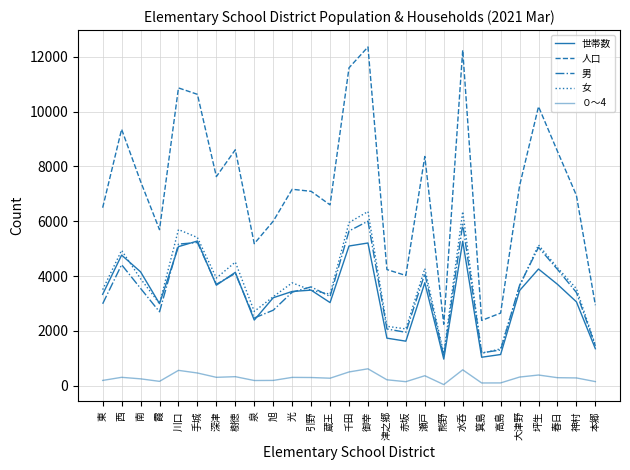

What is the difference between the highest and lowest values at 津之郷?

4022